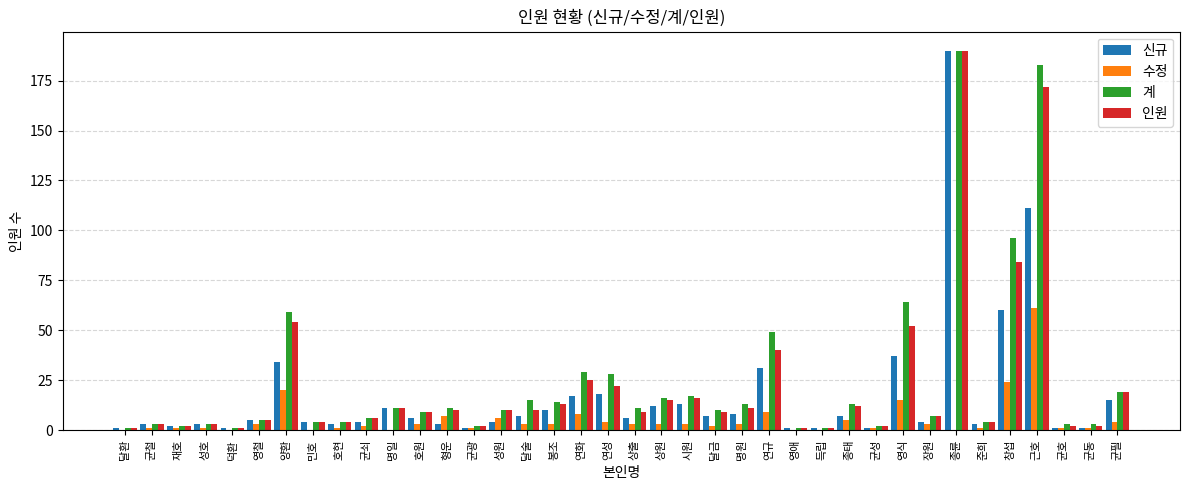

What is the sum of the 신규 values at 호원 and 영철?

11